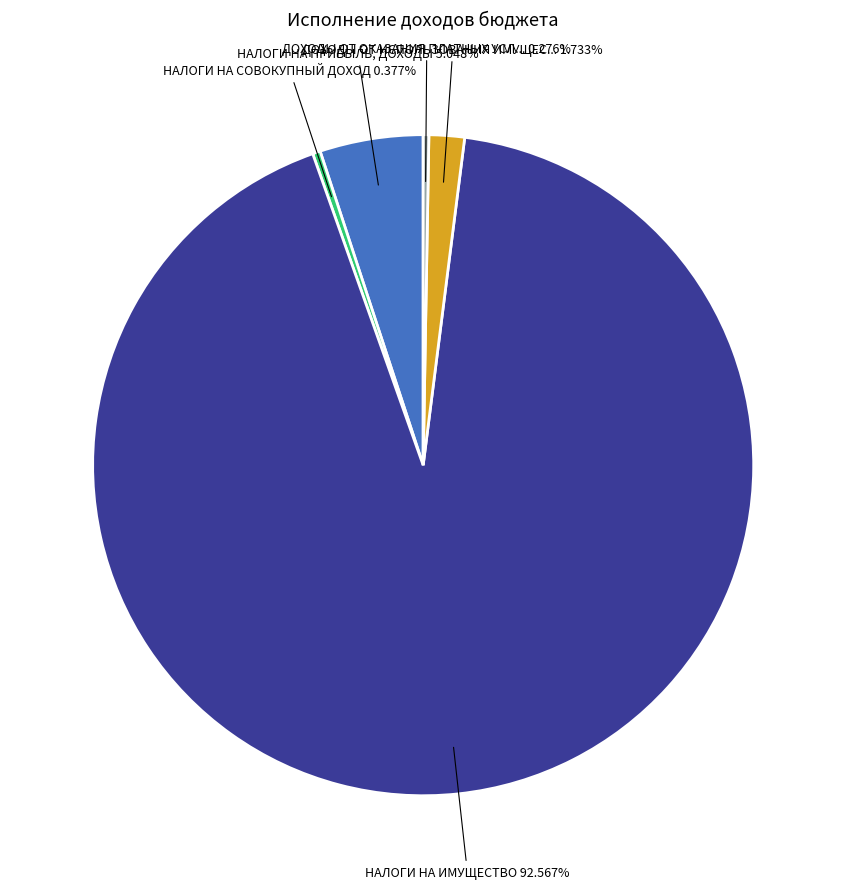

Is there any slice that represents more than half of the pie?

Yes